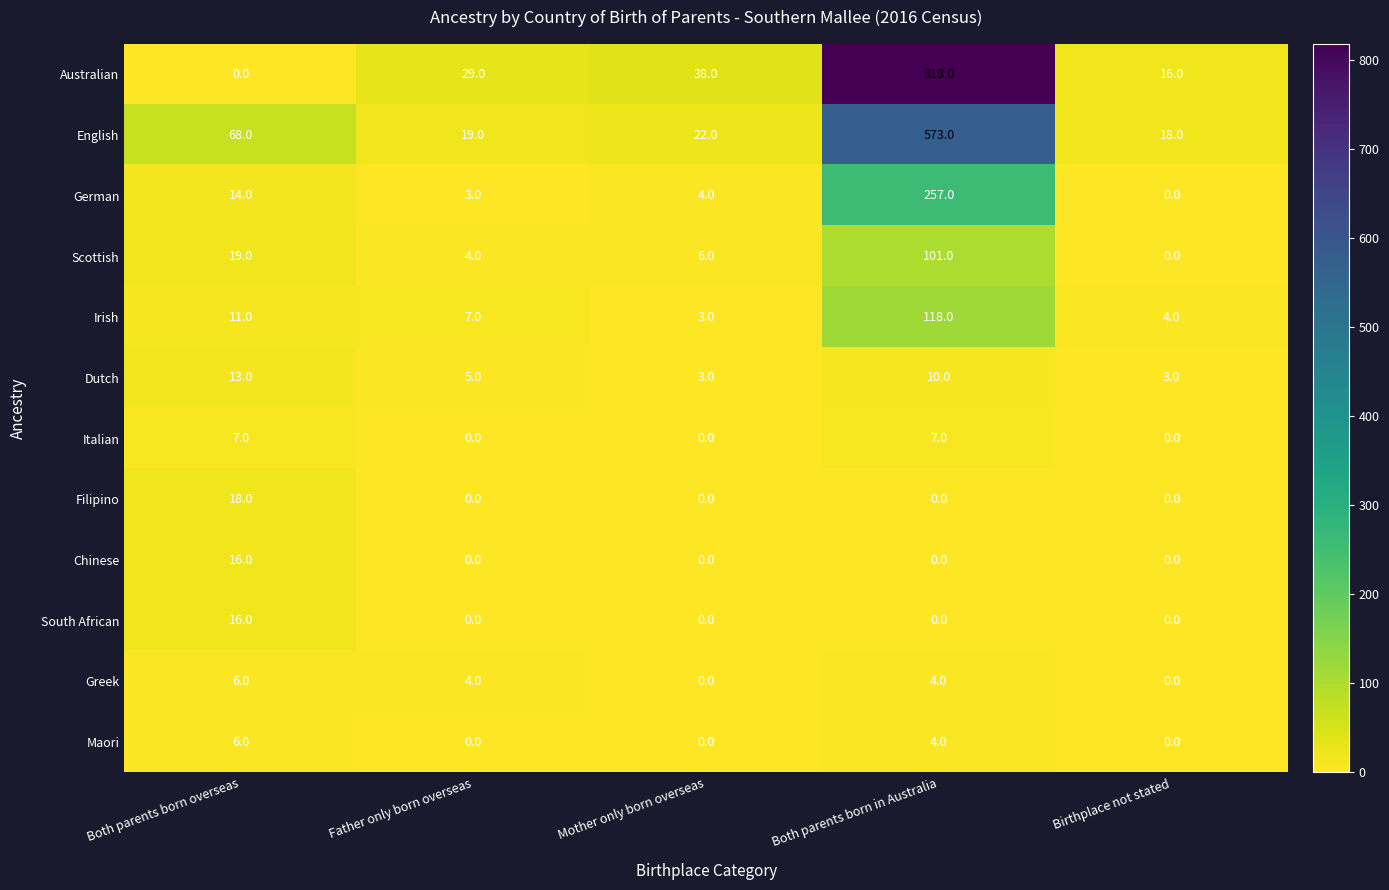

Is the value of Chinese at Father only born overseas greater than the value of Maori at Both parents born in Australia?

No